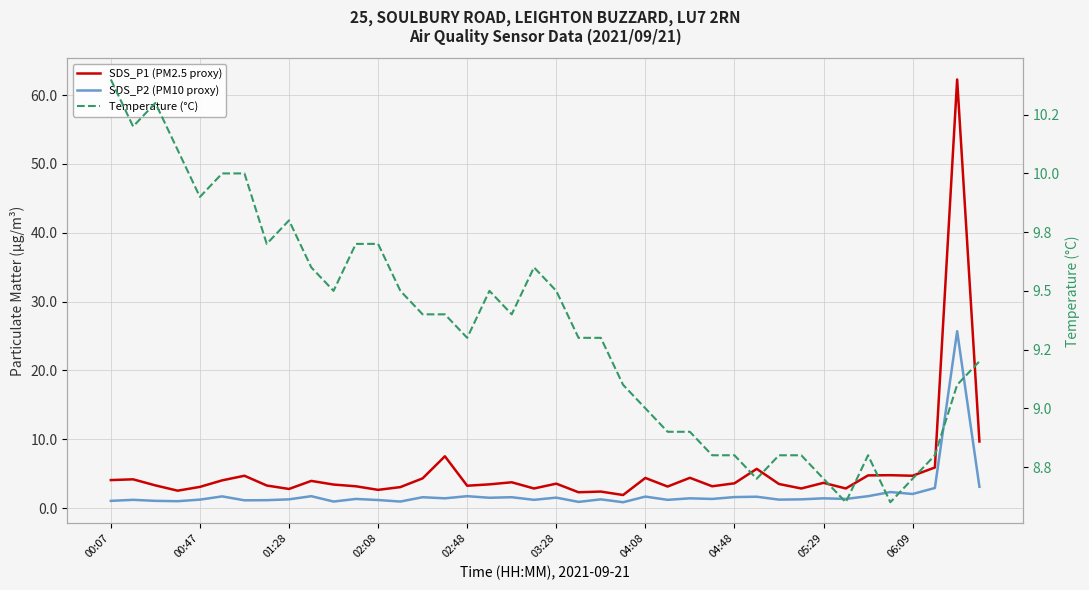

What are all the series names shown in the legend?

SDS_P1 (PM2.5 proxy), SDS_P2 (PM10 proxy), Temperature (°C)